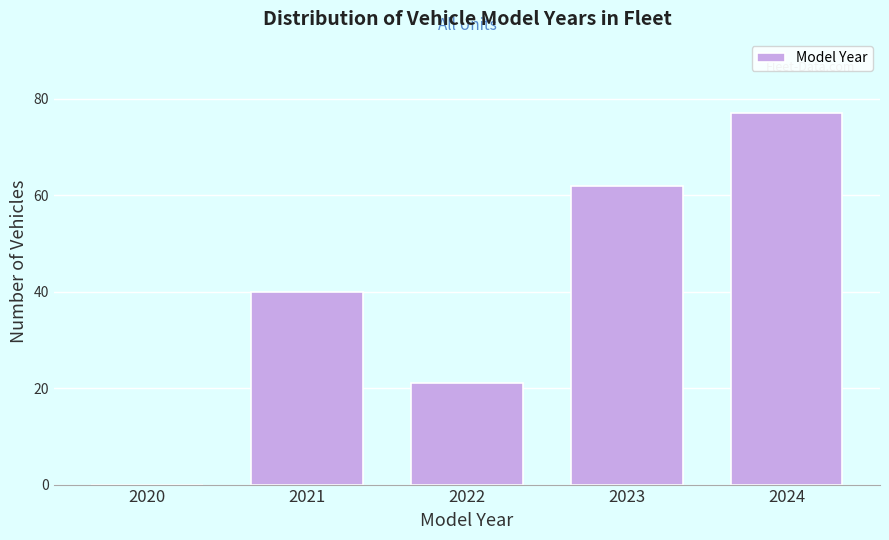

Reading left to right, transcribe all the data shown in this chart.

2020=0	2021=40	2022=21	2023=62	2024=77